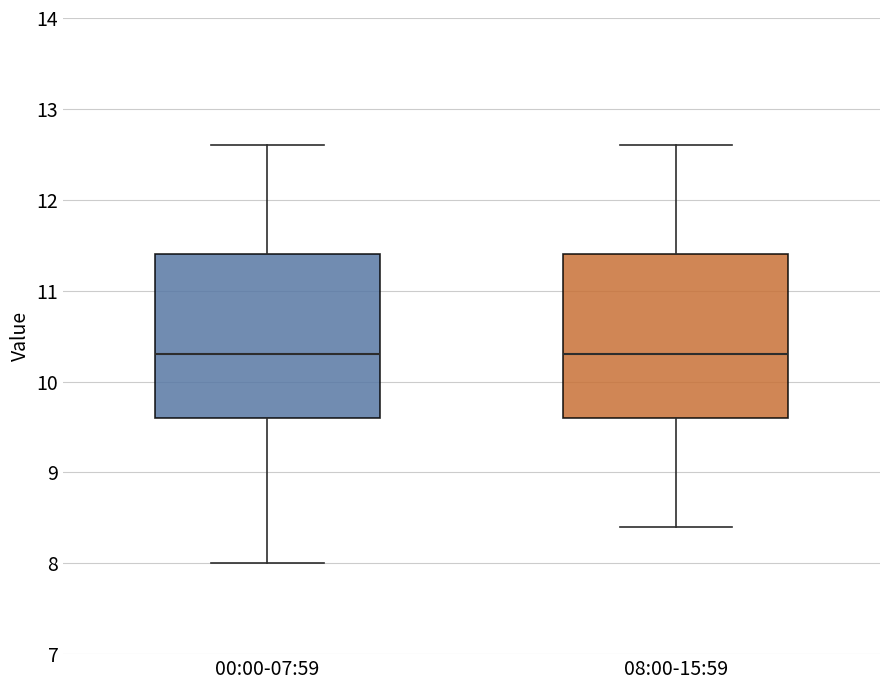

Where does the upper whisker of the box for 00:00-07:59 end on the y-axis? The values are not printed on the chart, so give them approximately, as read against the axis.

12.6